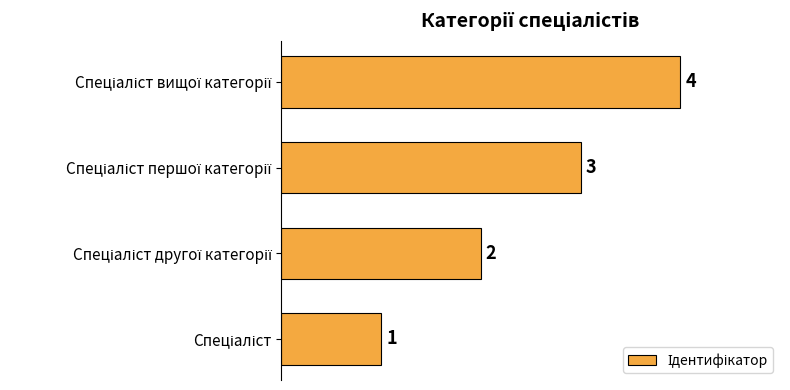

Count the values in the range 2 to 4.

3